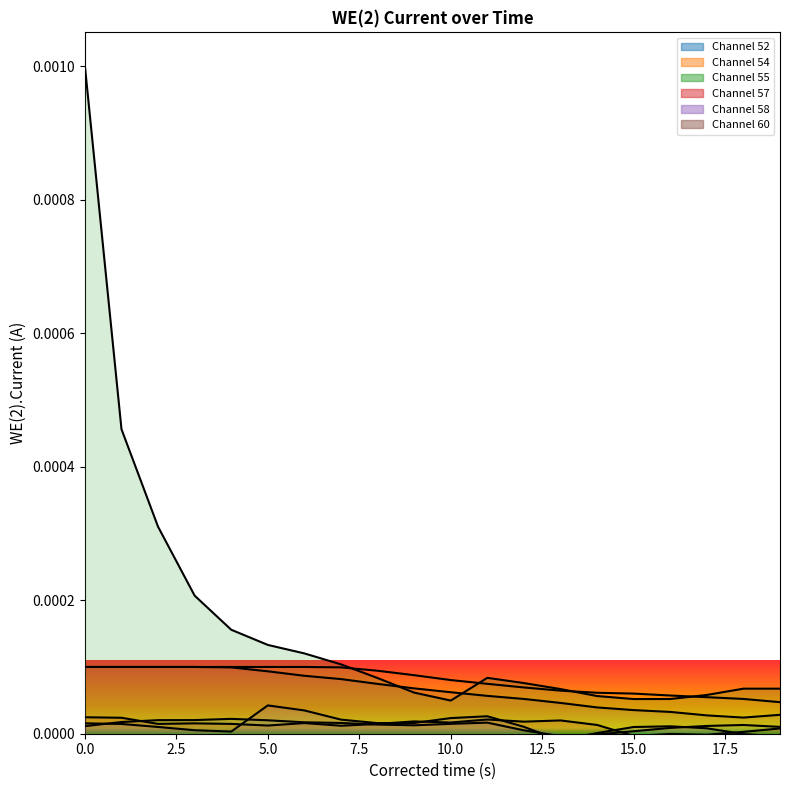

Does the chart display data point markers on the line(s)?

No